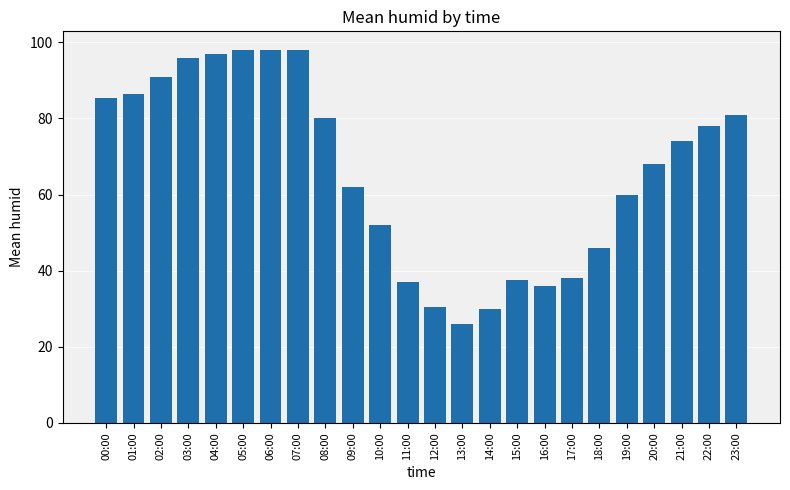

What is the greatest value displayed?

98.0